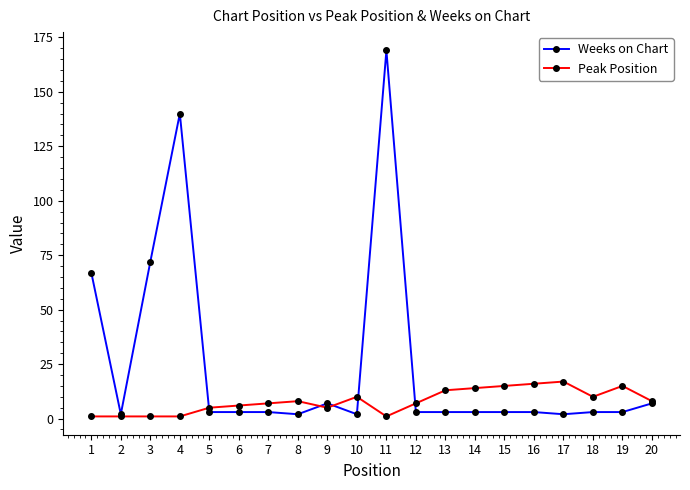

Which series has the largest range (max minus min)?

Weeks on Chart